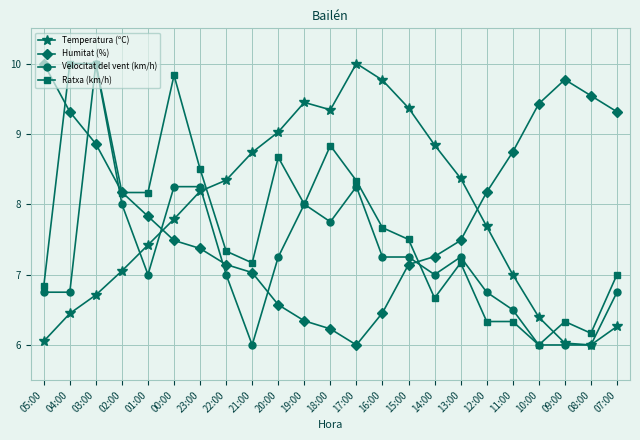

What is the minimum value shown in the chart?

6.0